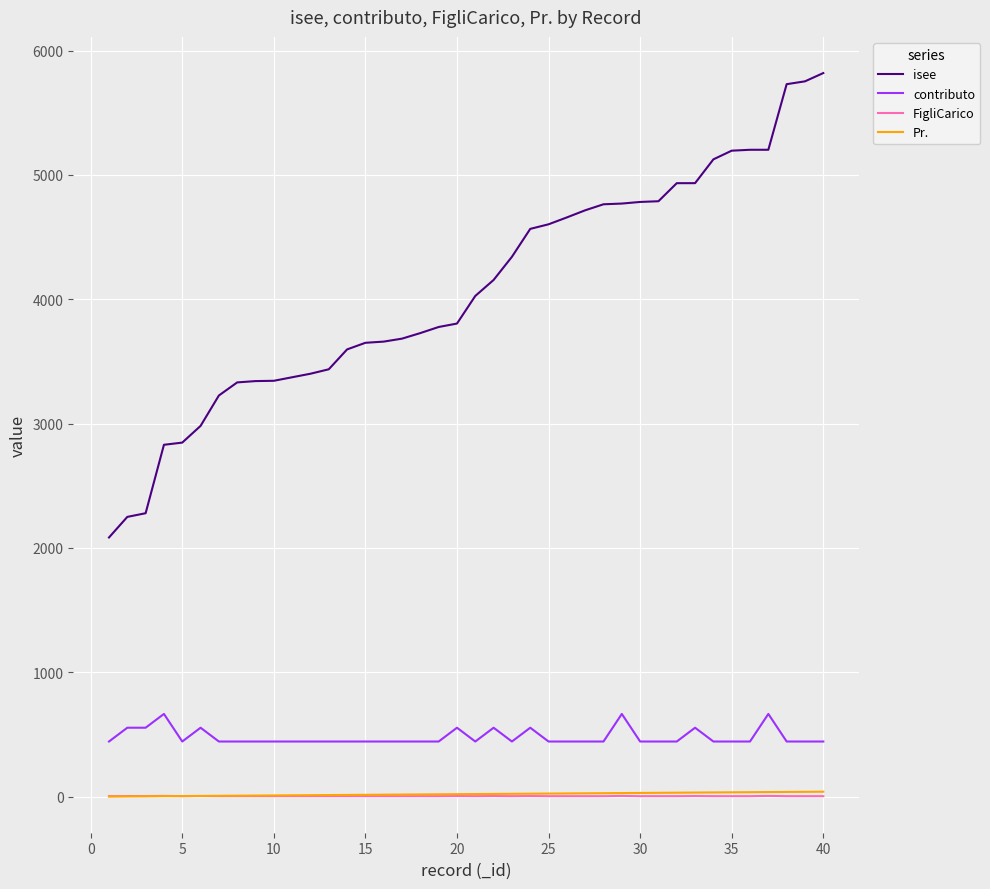

Which series has the largest range (max minus min)?

isee